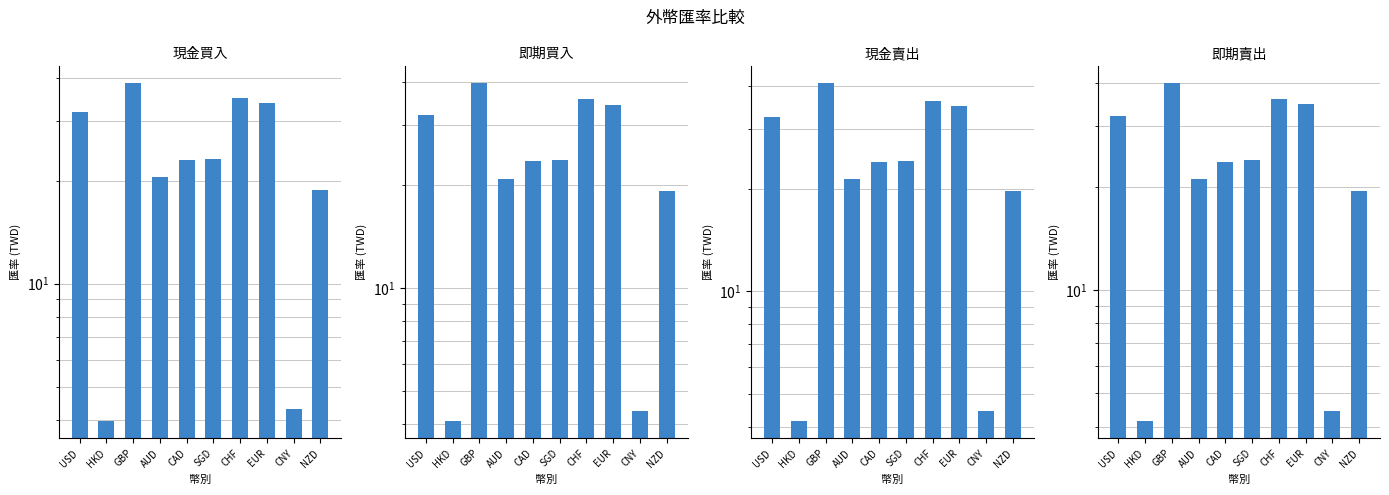

What is the label of the 4th bar from the right?

CHF